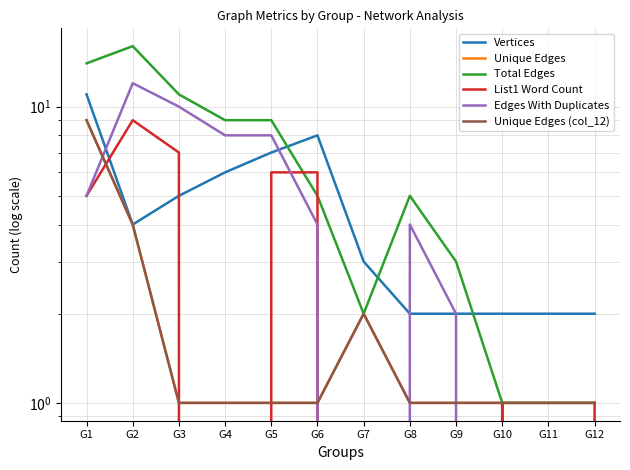

What is the value of the Total Edges point at the 9th from the left?

3